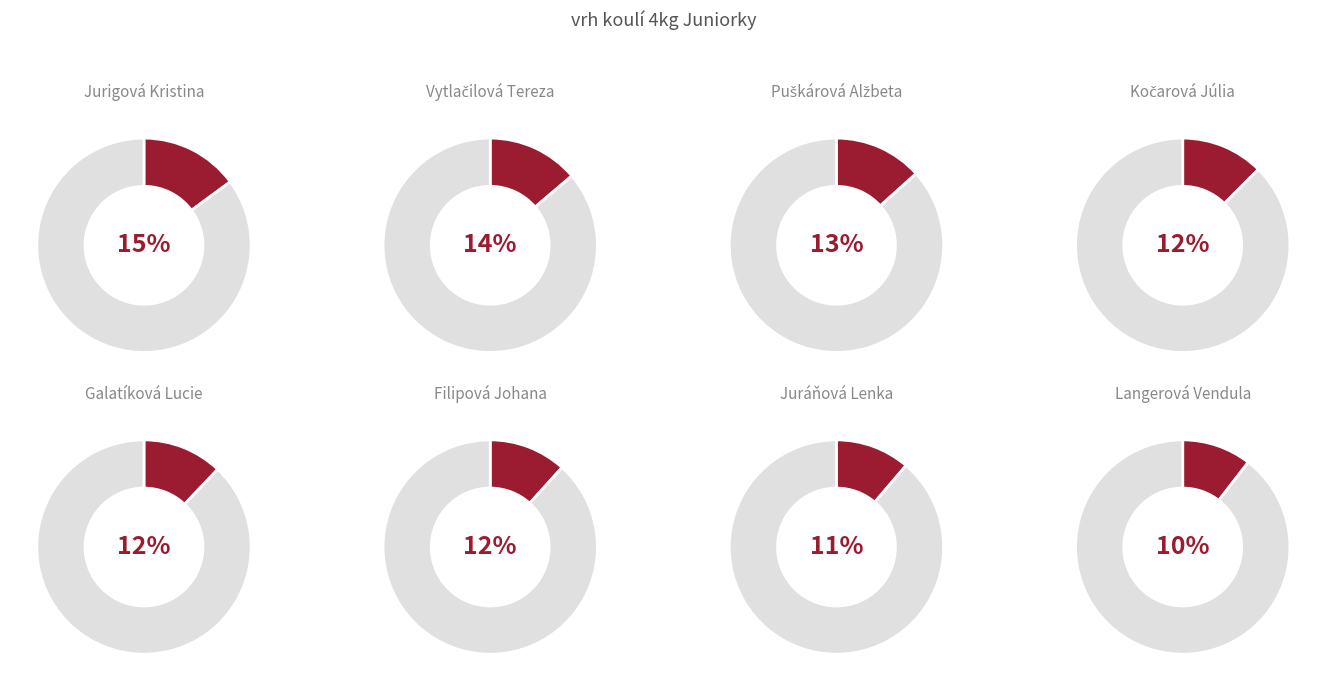

To the nearest percent, what is the combined percentage of Kočarová Júlia and Filipová Johana?

24%